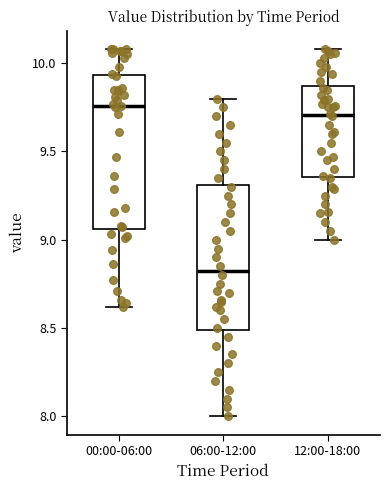

Reading left to right, read every box against the y-axis: the position of its median line, the range the box covers, and the ends of its whiskers. The values are not printed on the chart, so give them approximately, as read against the axis.

00:00-06:00: median 9.75, box 9.05 to 9.95, whiskers 8.60 to 10.10
06:00-12:00: median 8.85, box 8.50 to 9.30, whiskers 8.00 to 9.80
12:00-18:00: median 9.70, box 9.35 to 9.85, whiskers 9.00 to 10.10